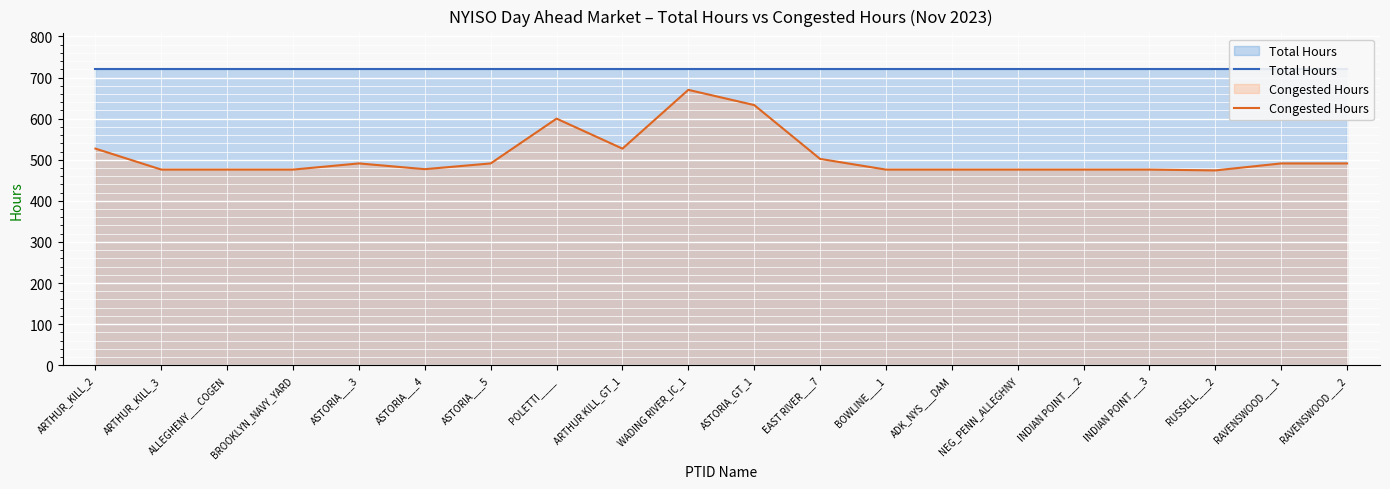

What is the total value across all series at ALLEGHENY___COGEN?

1197